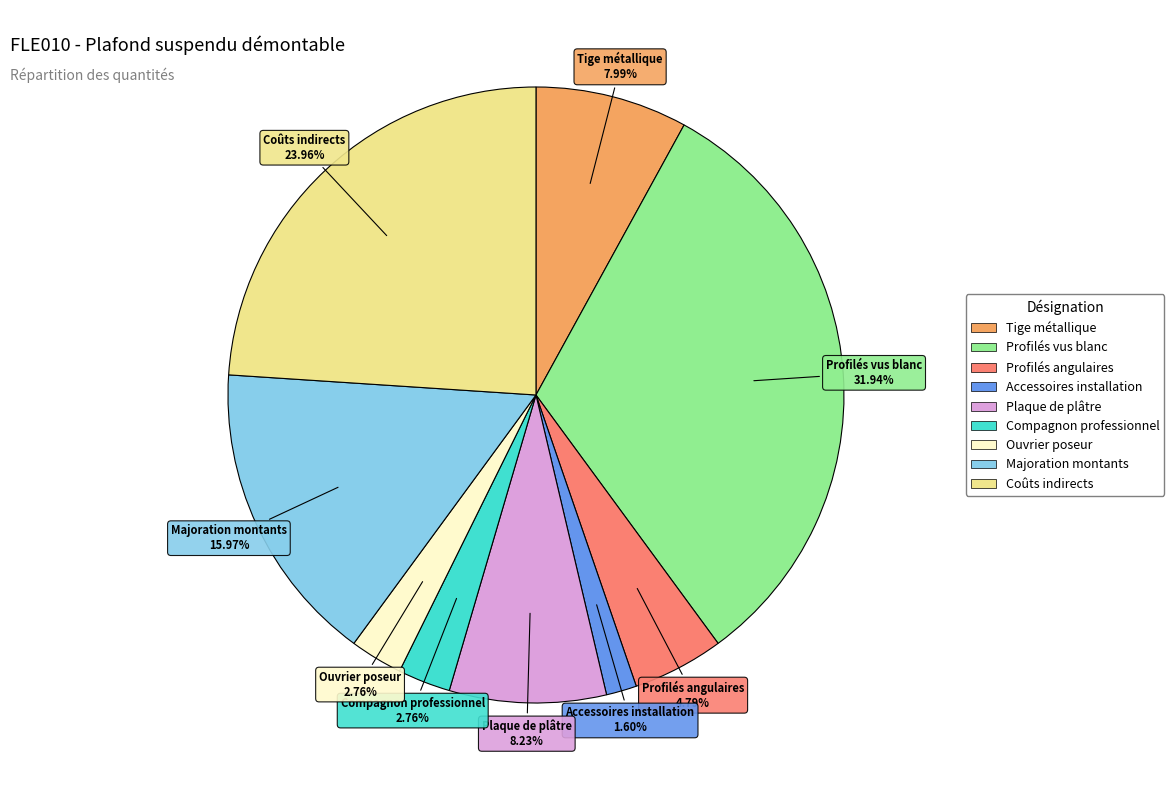

Does Ouvrier poseur represent more than half of the total?

No